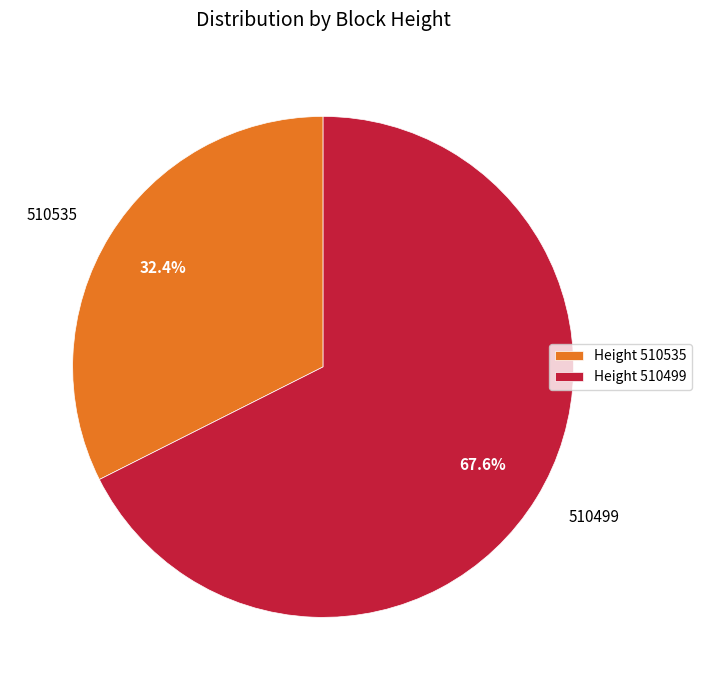

Which category accounts for the majority?

510499